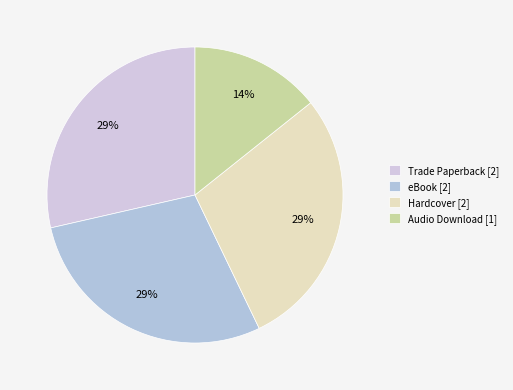

How many segments does this pie chart have?

4